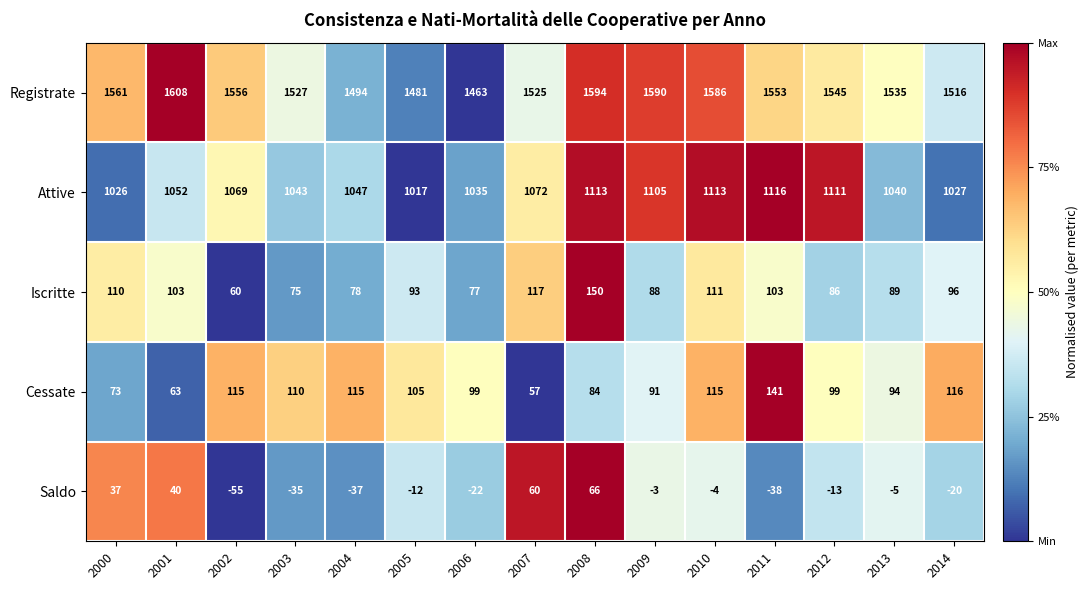

The value of Saldo at 2012 is -4. True or false?

False